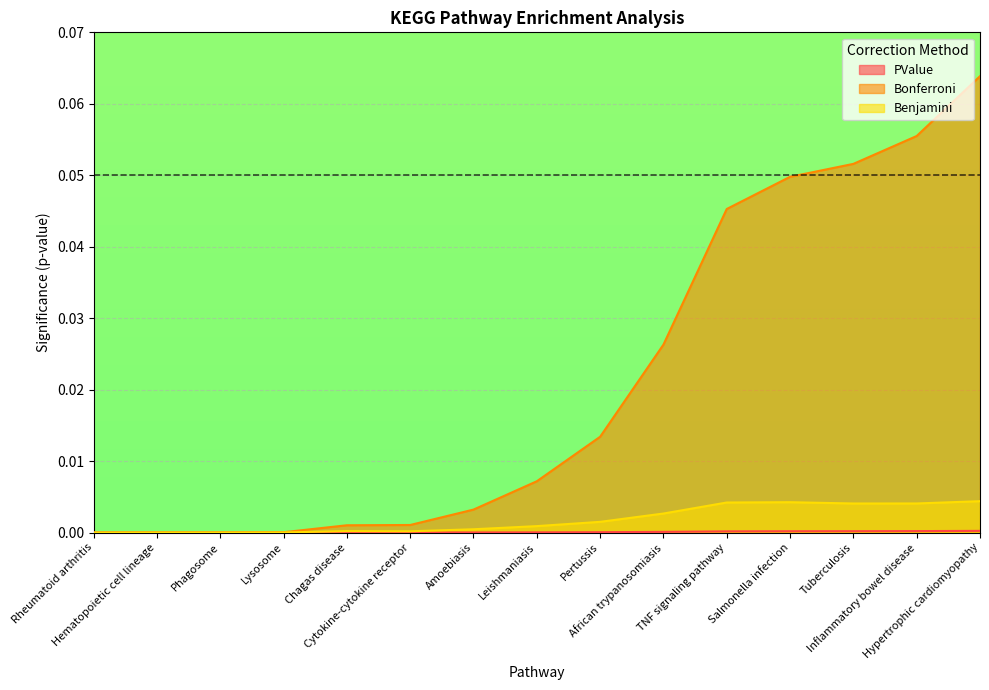

Rank the series by their maximum value, from highest to lowest.

Bonferroni, Benjamini, PValue